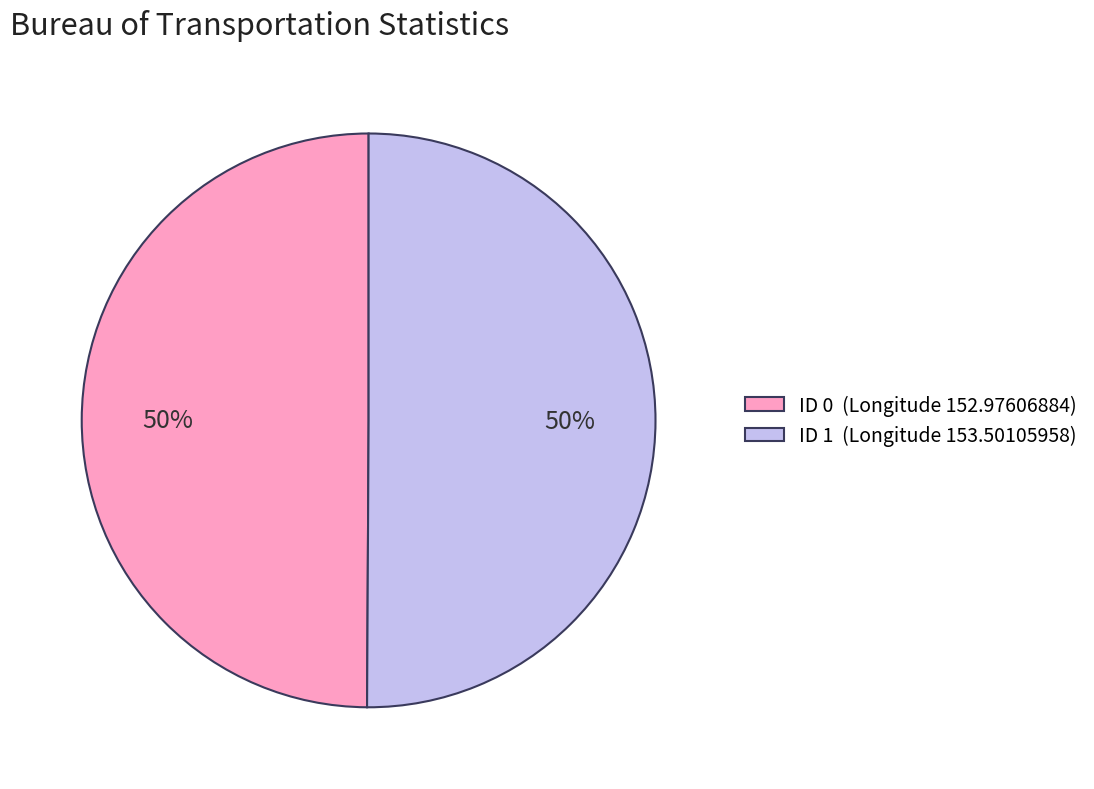

True or false: ID 1 (Longitude 153.50105958) accounts for 50% of the total.

True